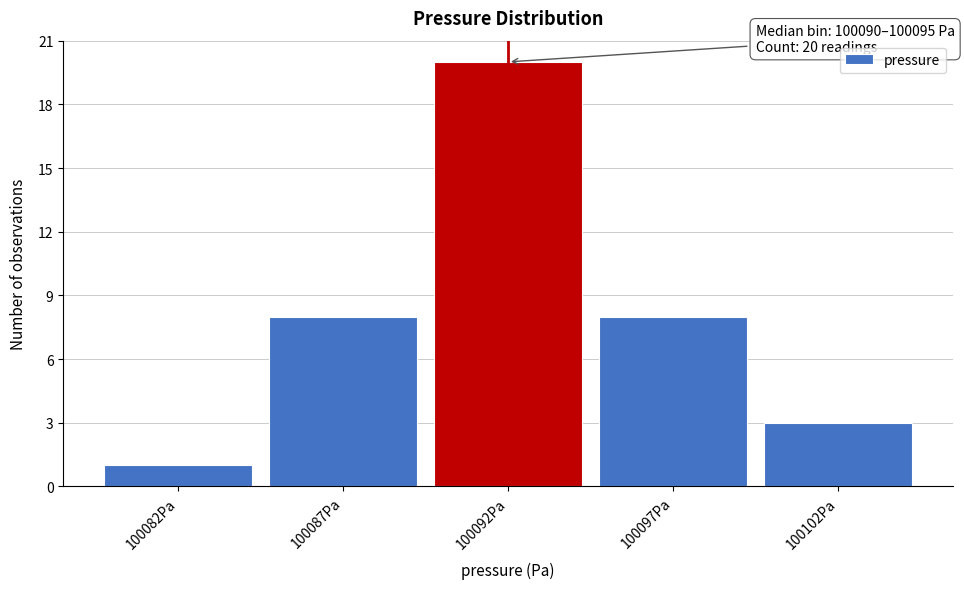

Reading left to right, transcribe all the data shown in this chart.

100082Pa=1	100087Pa=8	100092Pa=20	100097Pa=8	100102Pa=3